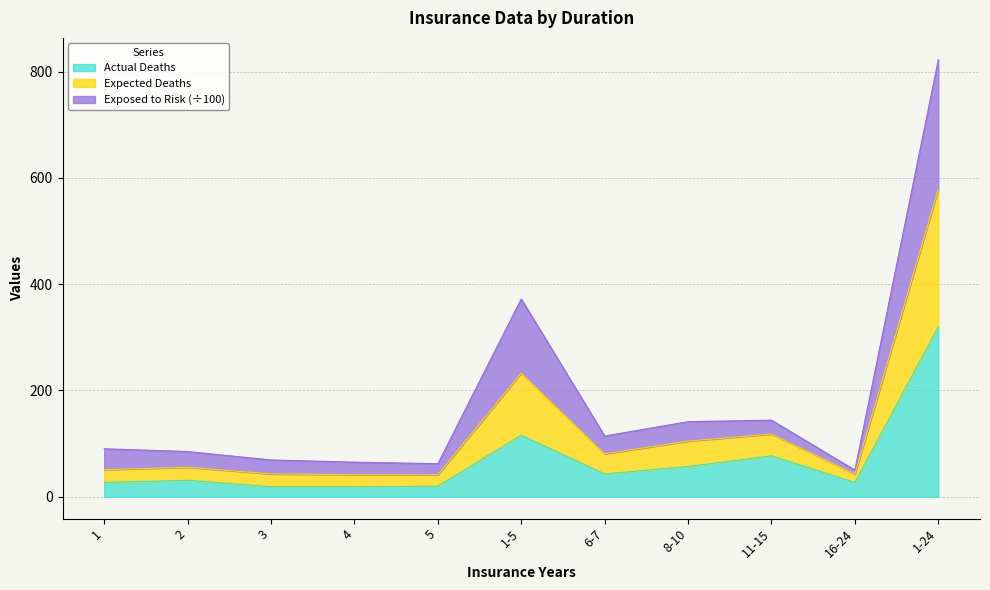

At which category is the sum across all series the highest?

1-24